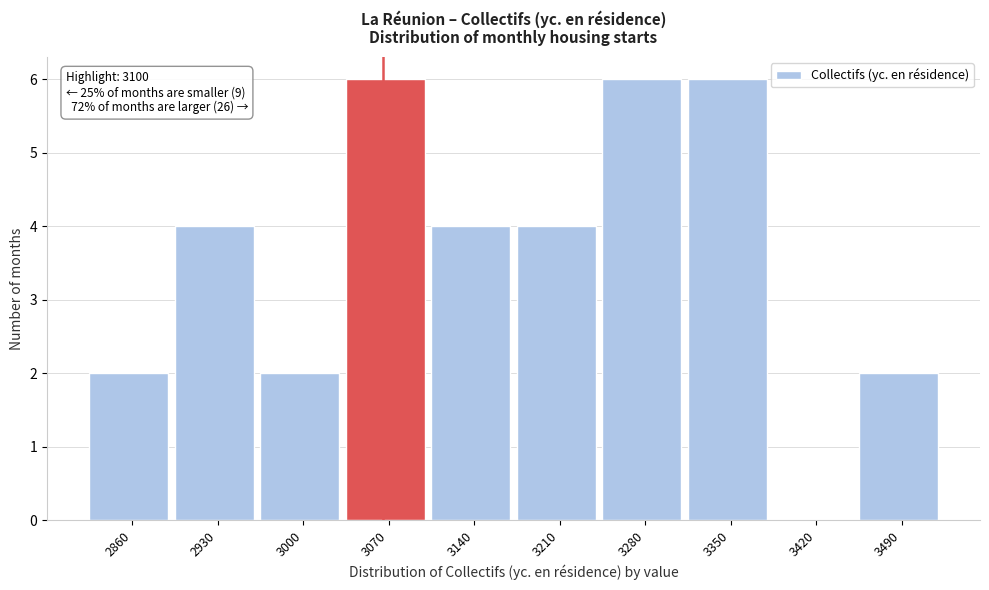

Reading left to right, what are all the values shown in this chart?

2860=2	2930=4	3000=2	3070=6	3140=4	3210=4	3280=6	3350=6	3420=0	3490=2